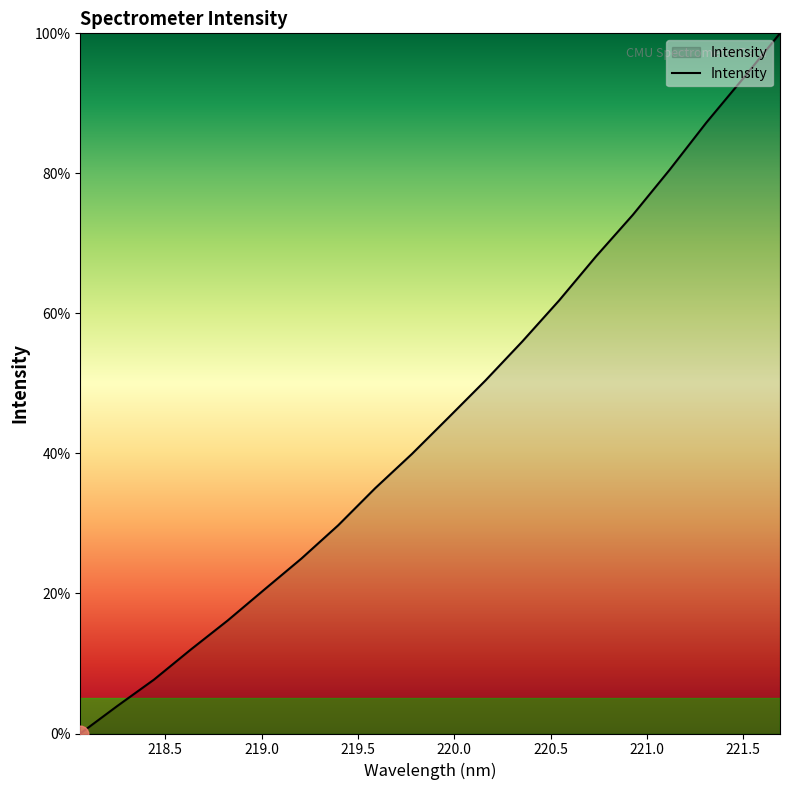

How many lines are shown in the chart?

1